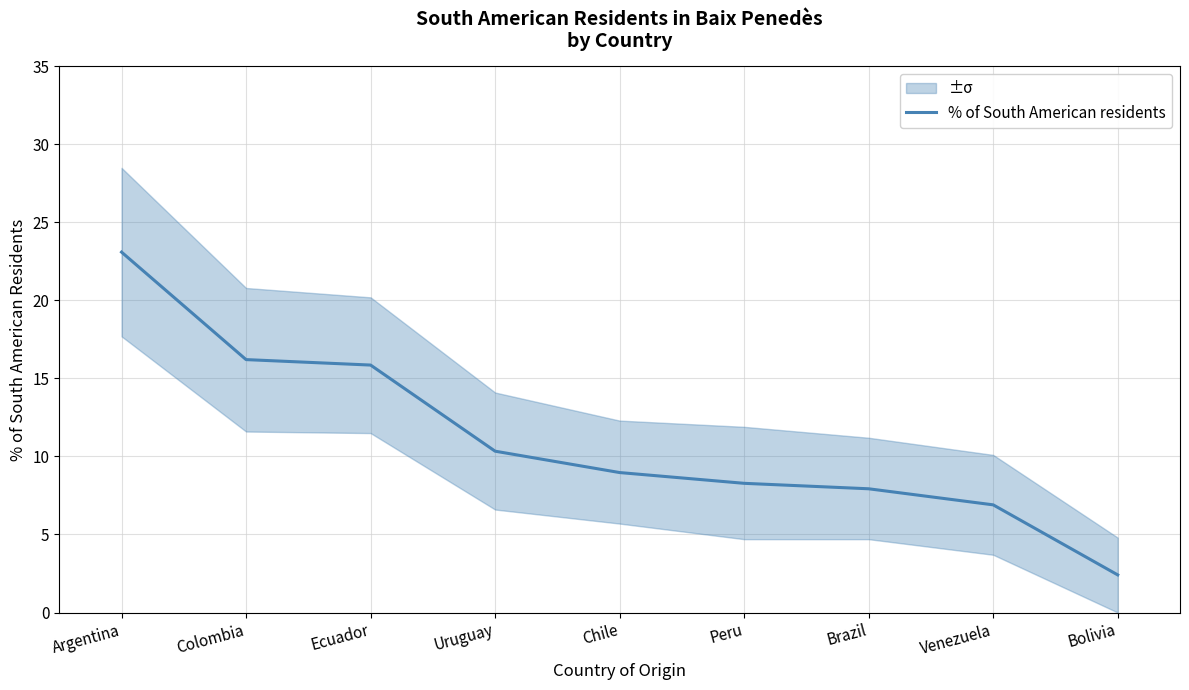

Does the chart have visible grid lines?

Yes